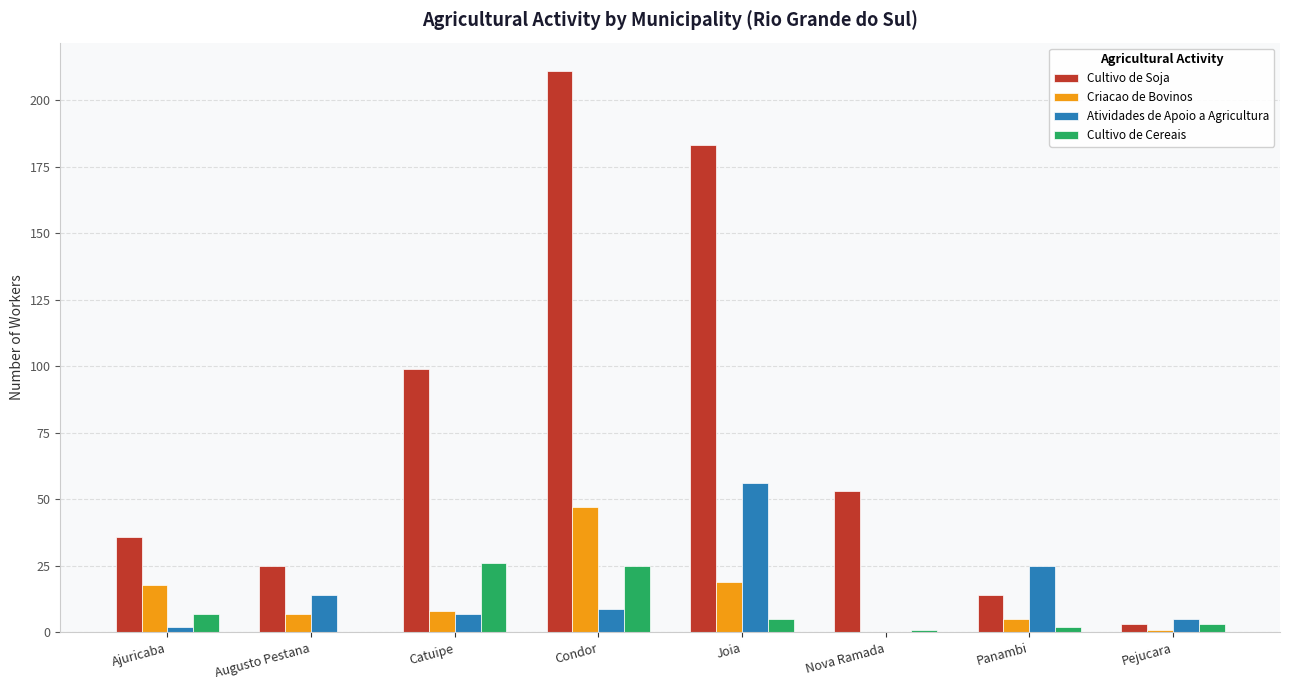

What is the total value across all series at Condor?

292